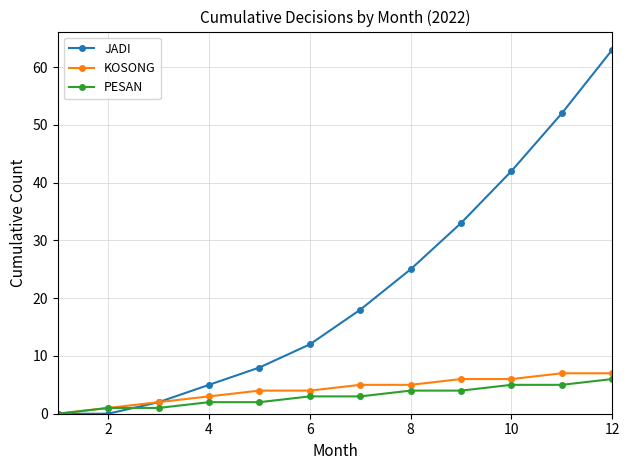

At how many categories does at least one series exceed 32?

4